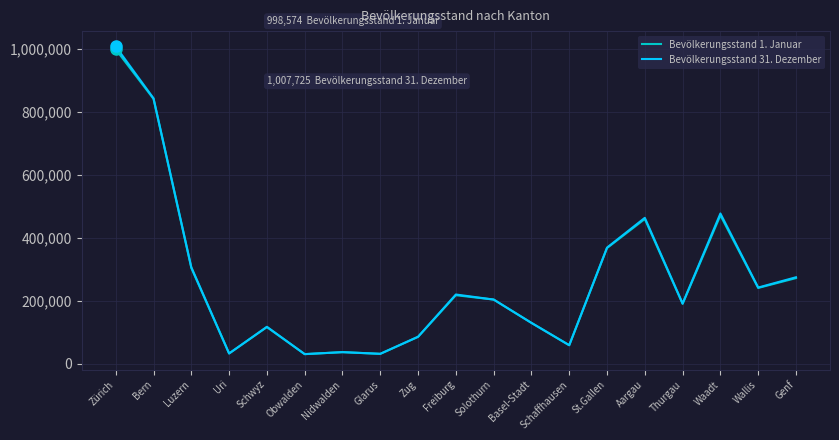

What is the maximum value shown in the chart?

1007725